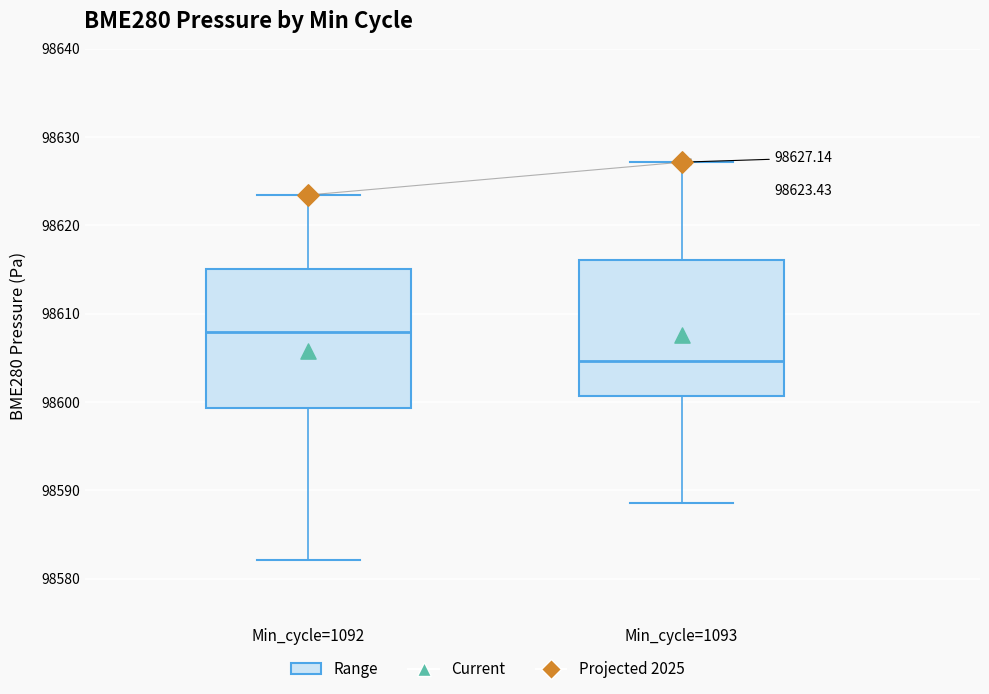

Which box's median line is the highest?

Min_cycle=1092